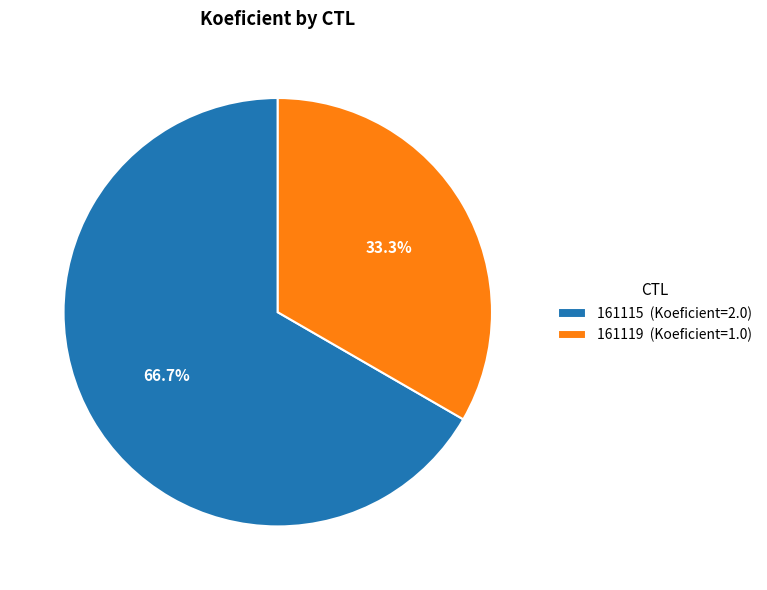

Which category has the smallest portion of the pie?

161119